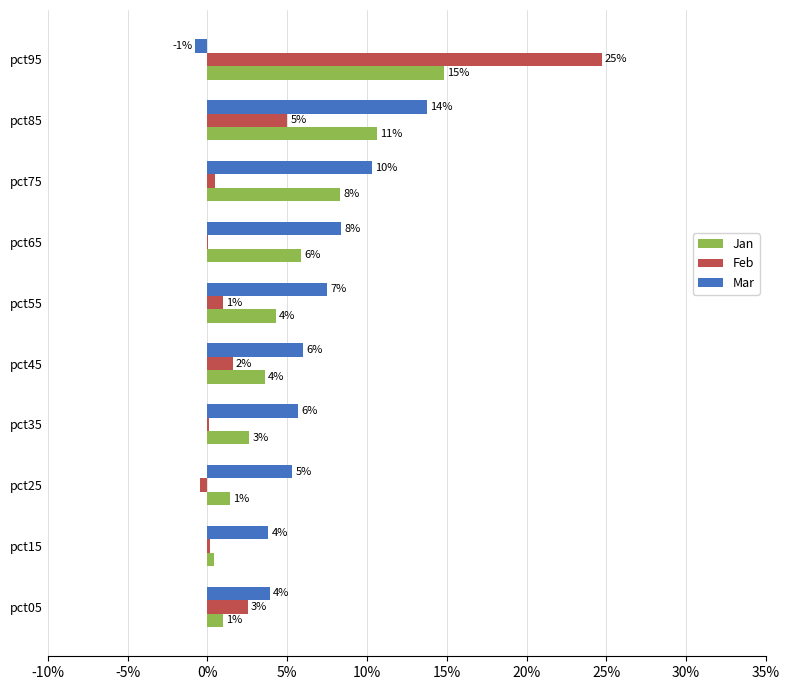

What is the maximum value shown in the chart?

0.2